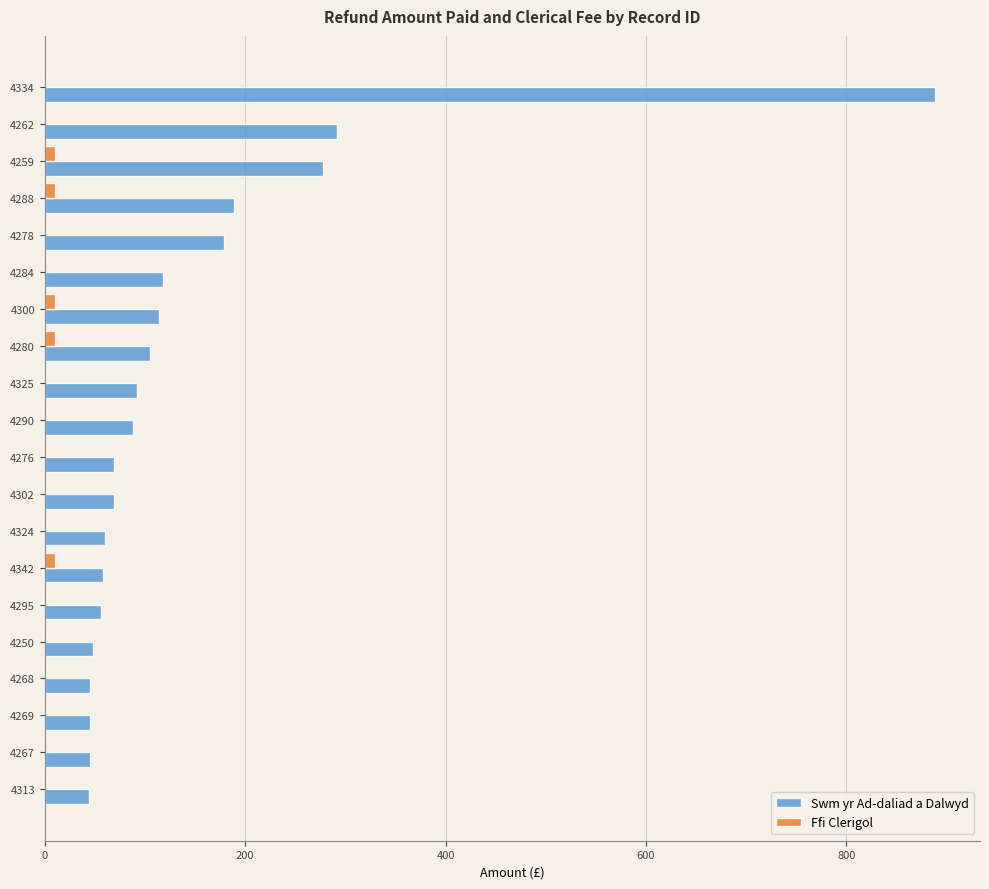

What is the total value across all series at 4334?

888.8